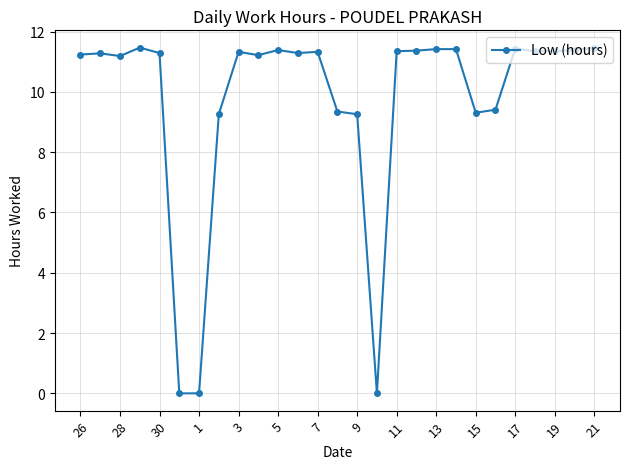

What is the greatest value displayed?

11.5